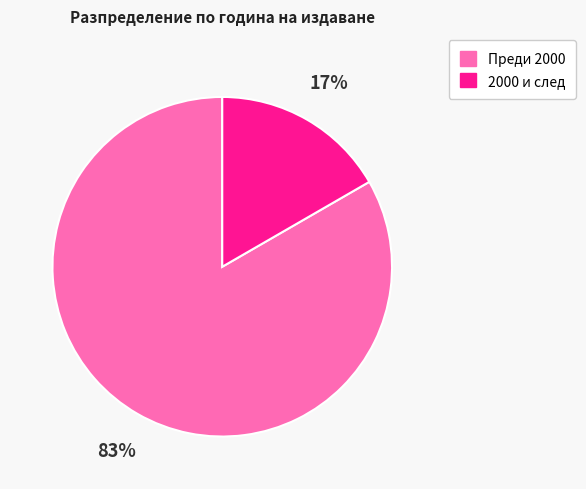

Is there any slice that represents more than half of the pie?

Yes